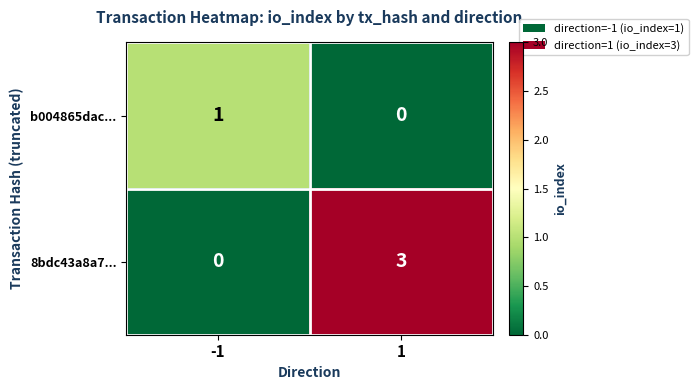

What is the sum of all 8bdc43a8a7... values?

3